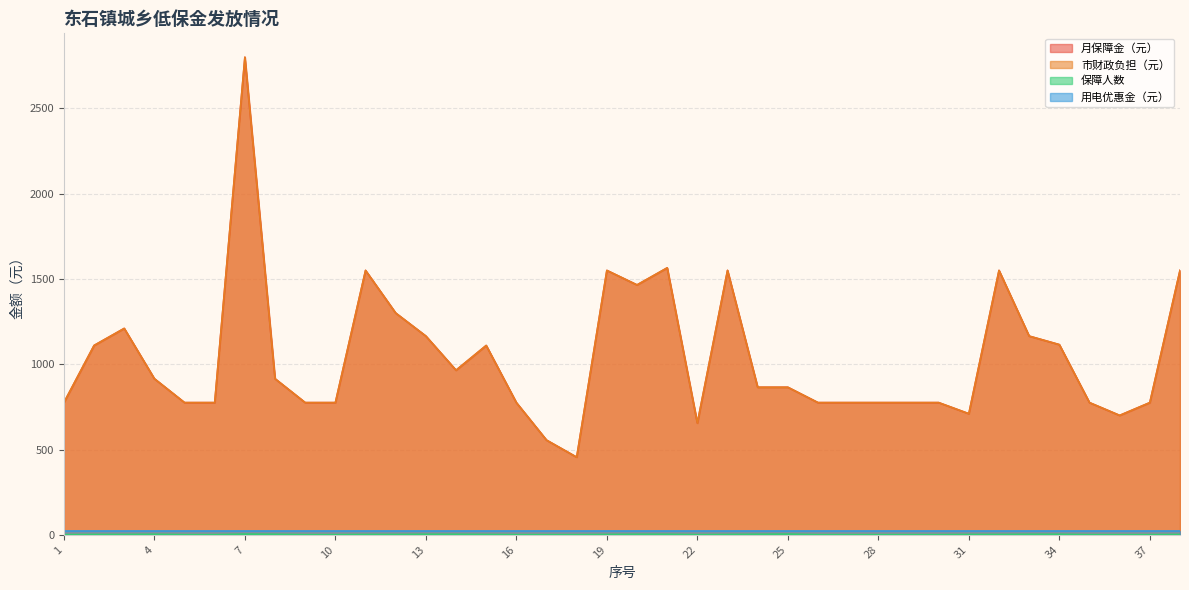

True or false: 市财政负担（元） has more than 1 points higher than both neighbors.

True